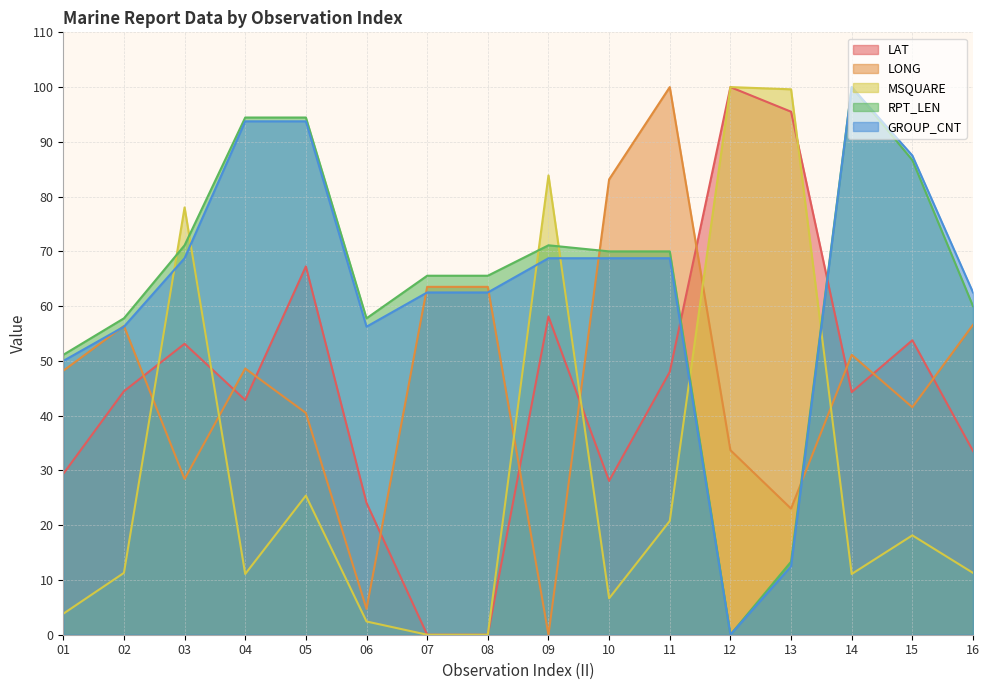

True or false: GROUP_CNT has a value of 2.6 at 13.

False